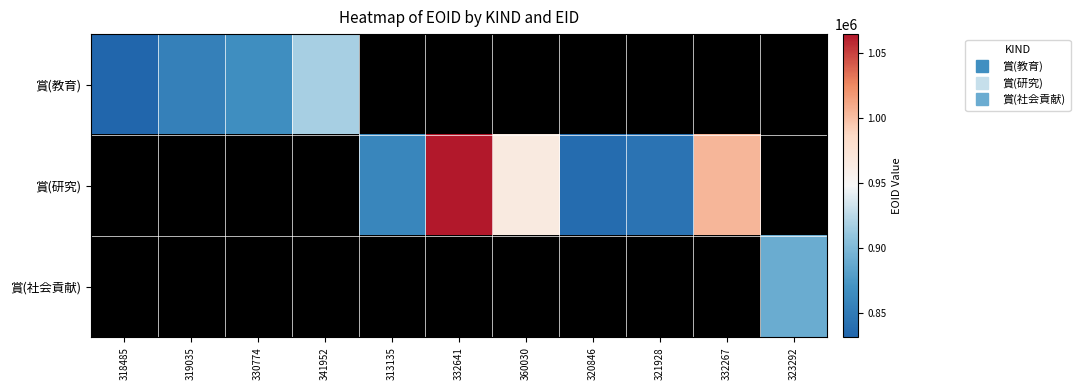

Between 321928 and 341952, which is larger?

341952